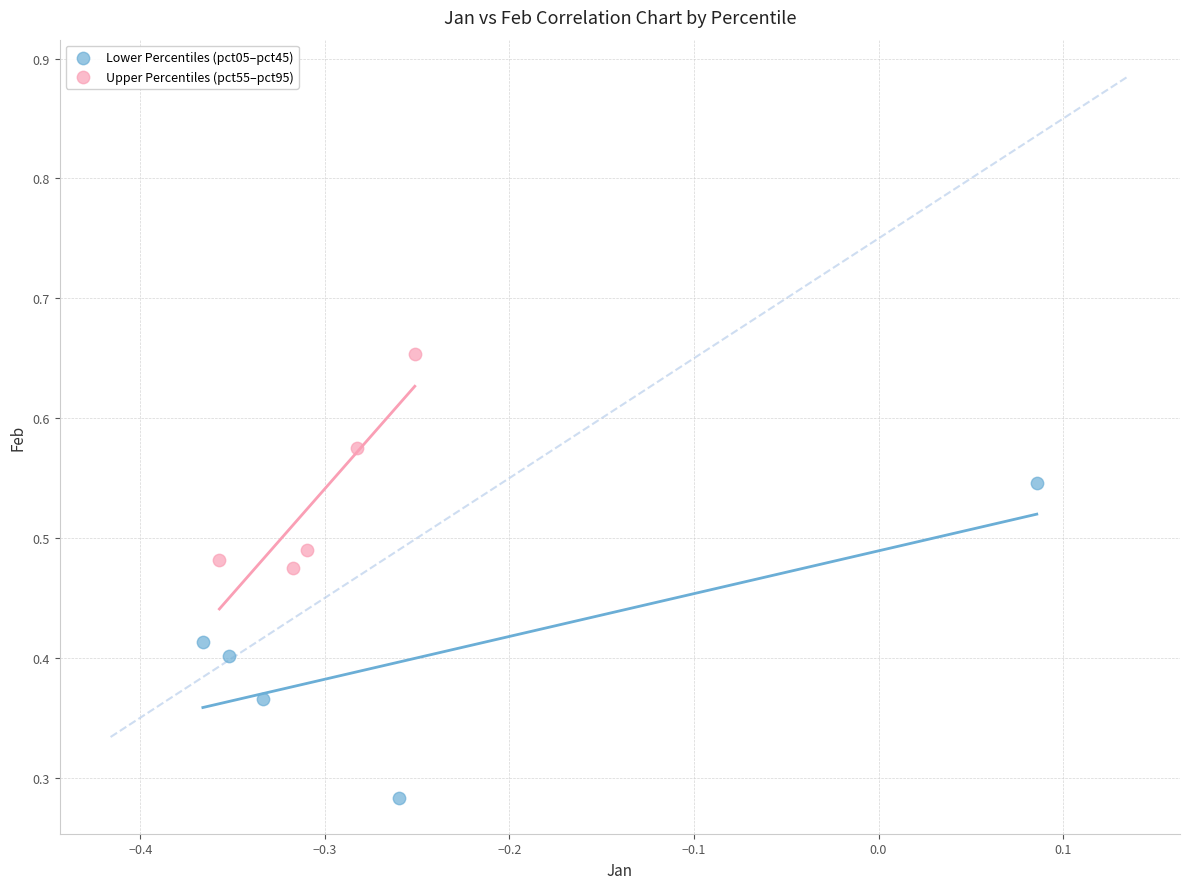

Which series has the largest Y range (max minus min)?

Lower Percentiles (pct05–pct45)